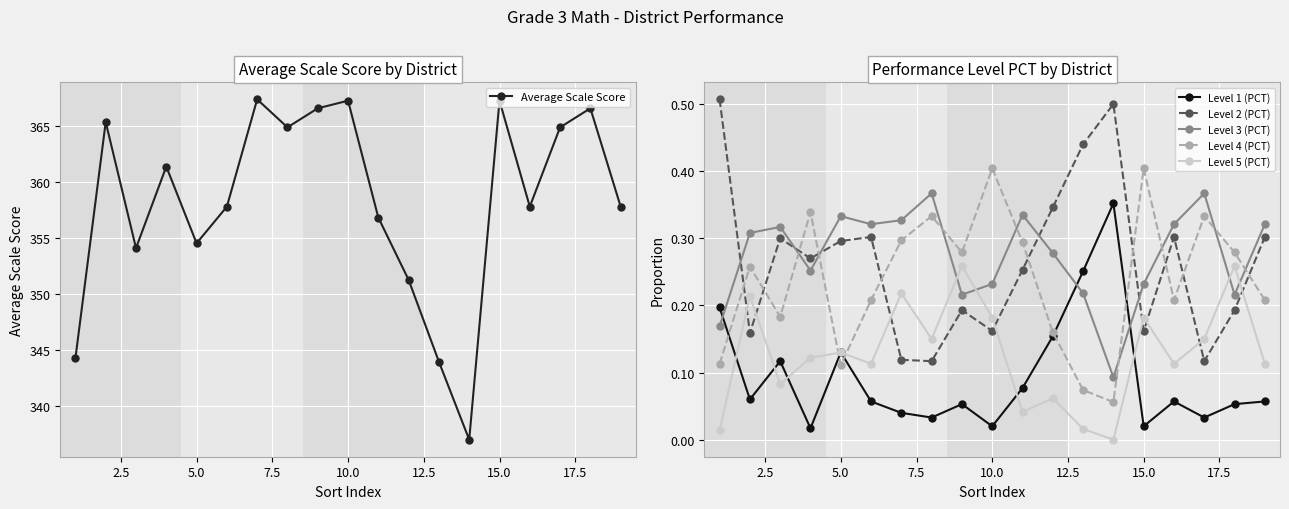

What are all the series names shown in the legend?

Average Scale Score, Level 1 (PCT), Level 2 (PCT), Level 3 (PCT), Level 4 (PCT), Level 5 (PCT)